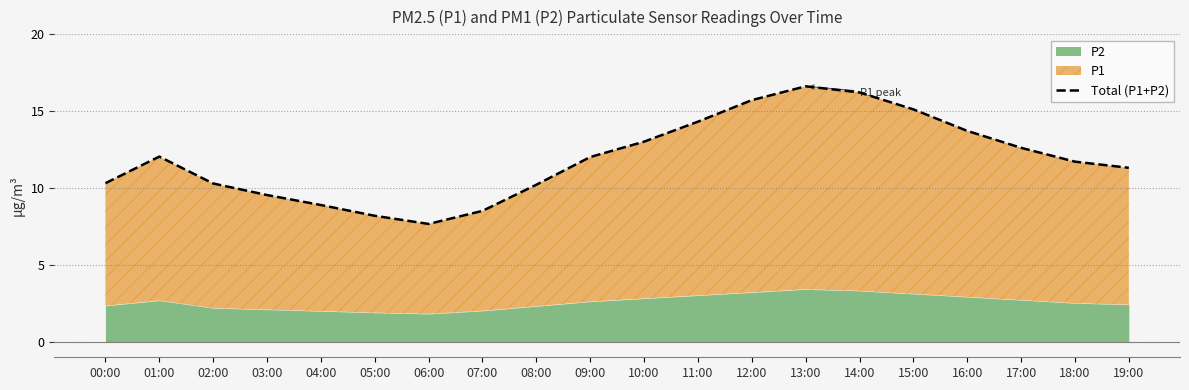

Which category has the lowest value across all series?

06:00